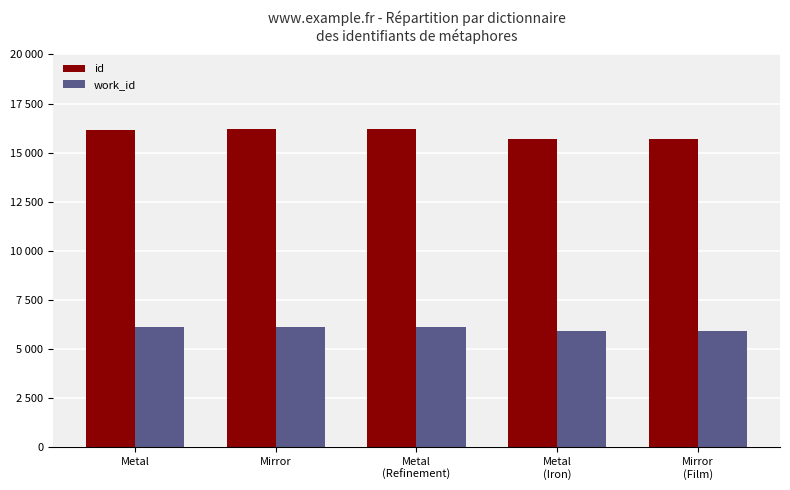

Read the id value at Metal
(Iron), to the nearest 100.

15700